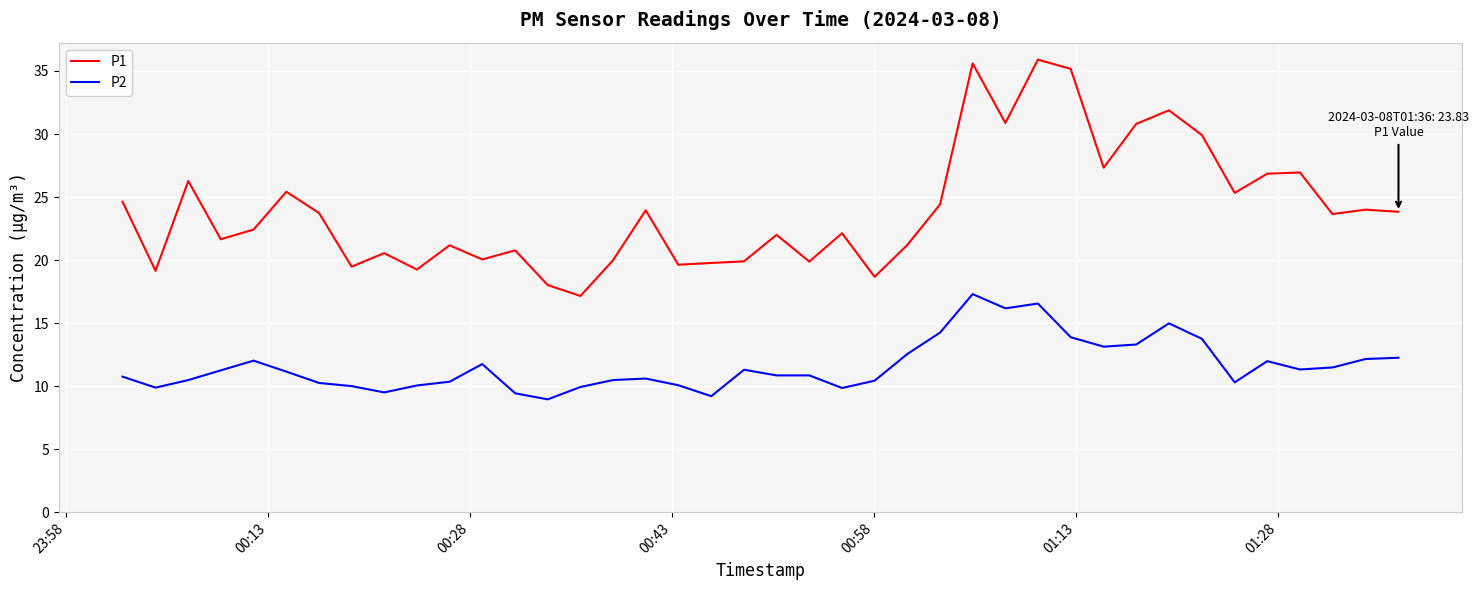

Is this an area chart (filled region under the line)?

No